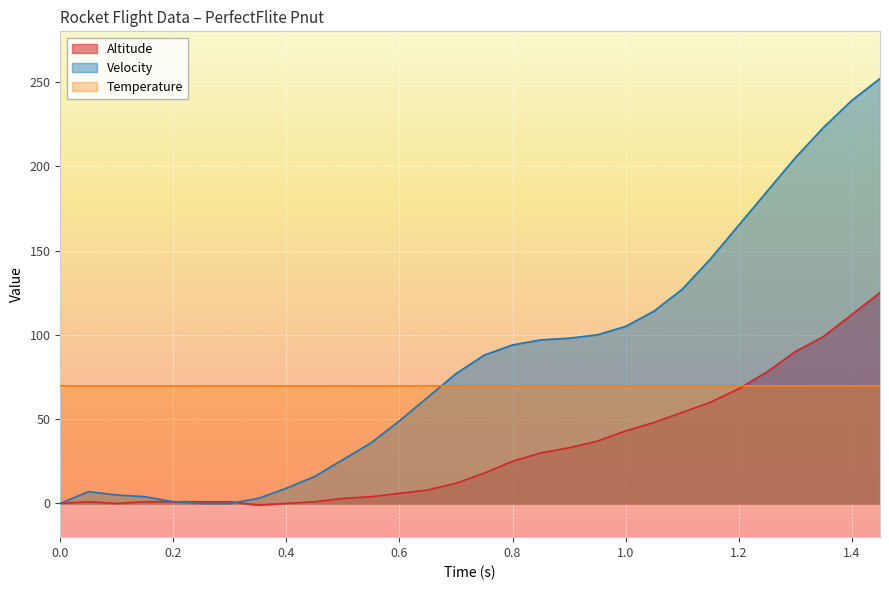

The Altitude series shows 0.0 at 0.0. True or false?

True